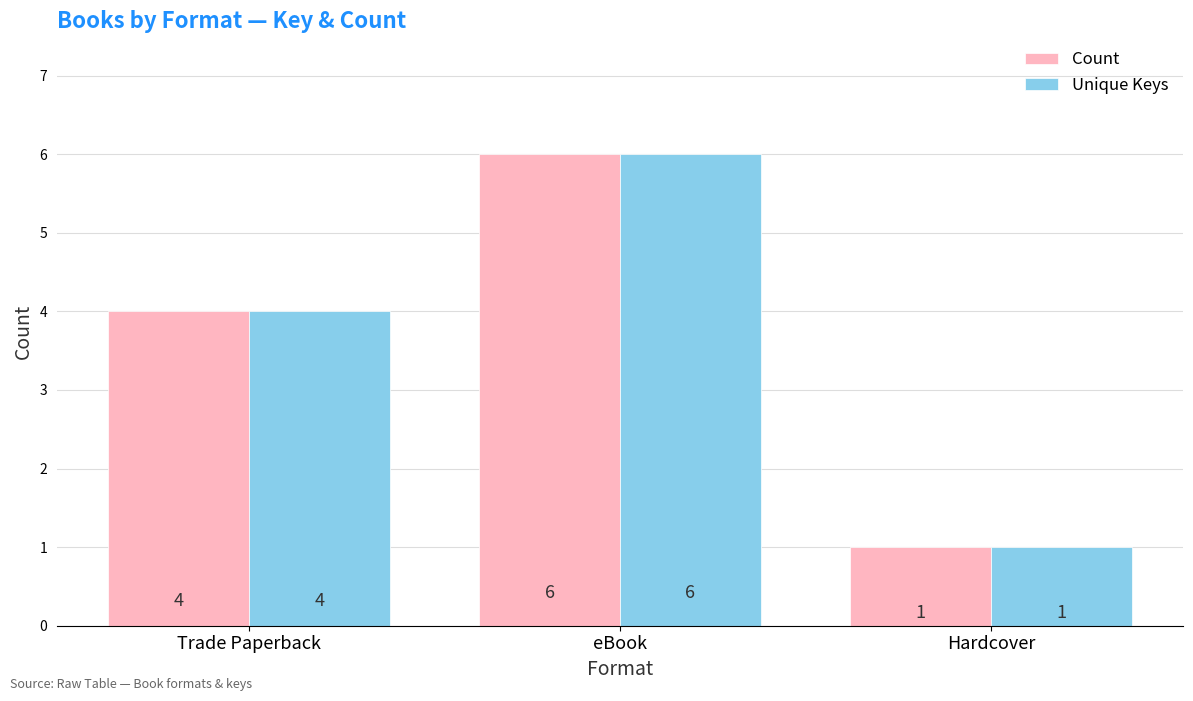

Reading left to right, what are all the values shown in this chart?

Count: Trade Paperback=4	eBook=6	Hardcover=1
Unique Keys: Trade Paperback=4	eBook=6	Hardcover=1